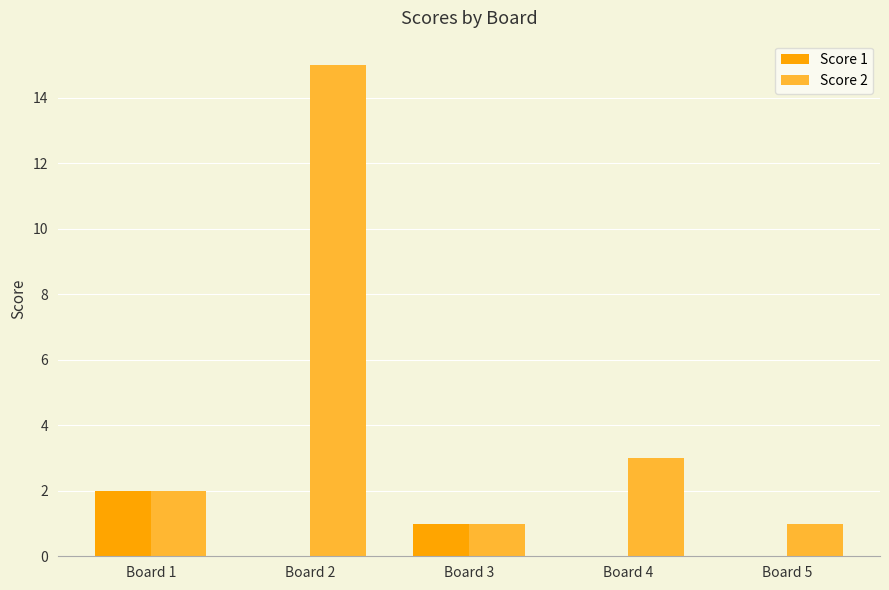

What is the greatest value displayed?

15